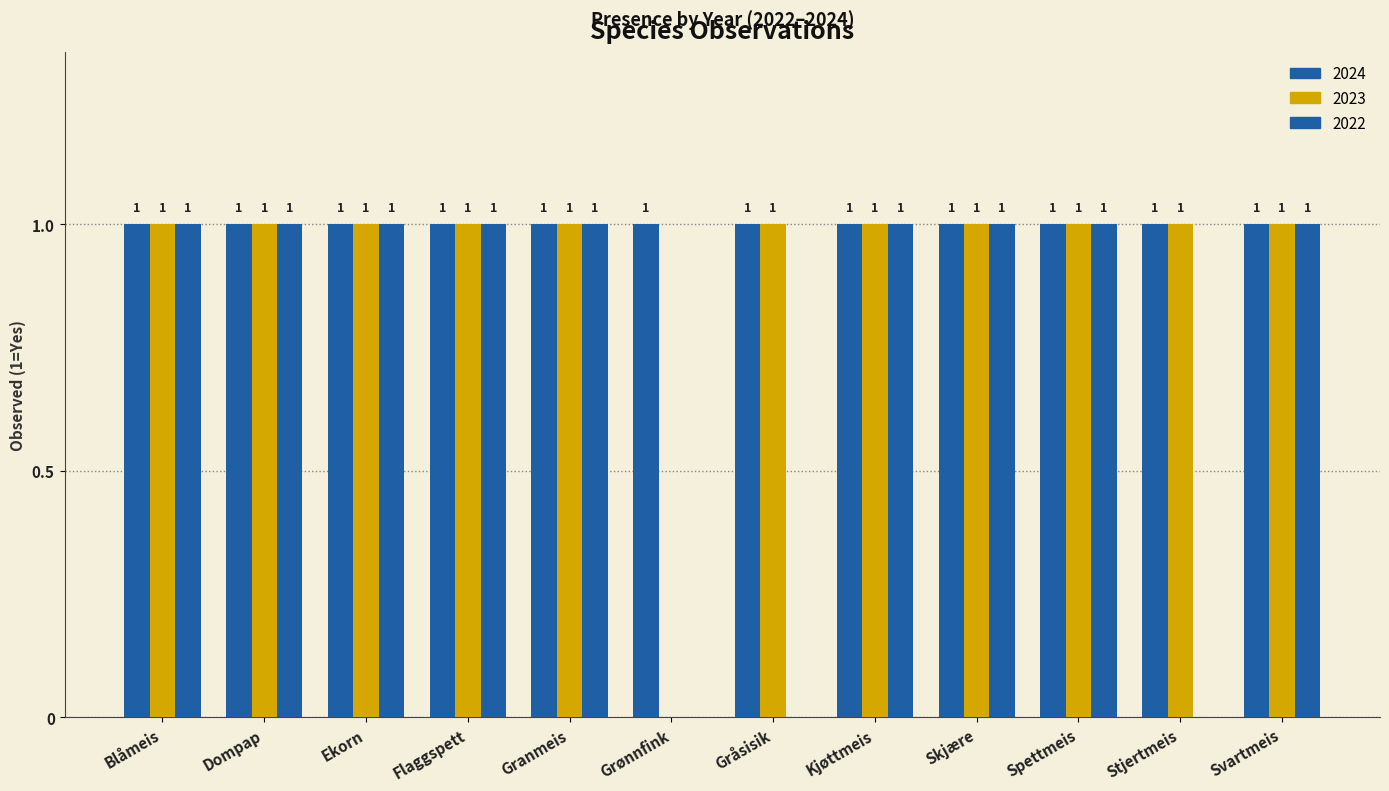

Count the number of data series in this chart.

3